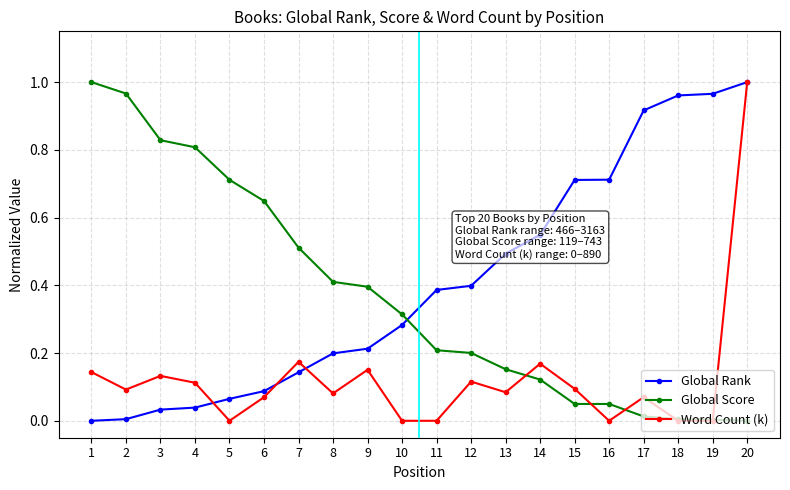

What is the sum of all Global Score values?

7.4